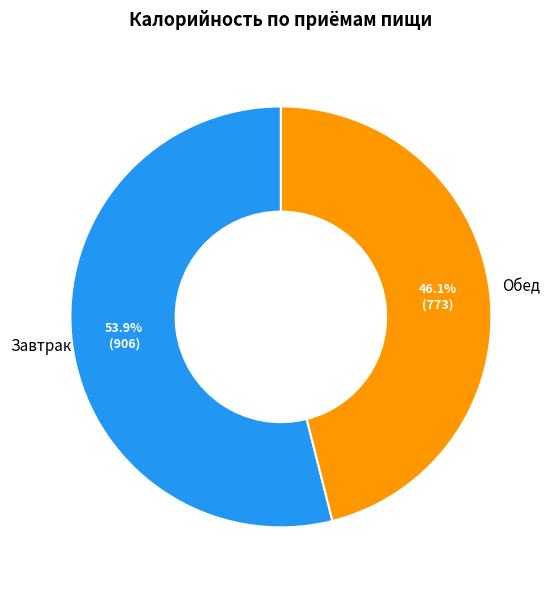

Does any single category account for the majority?

Yes